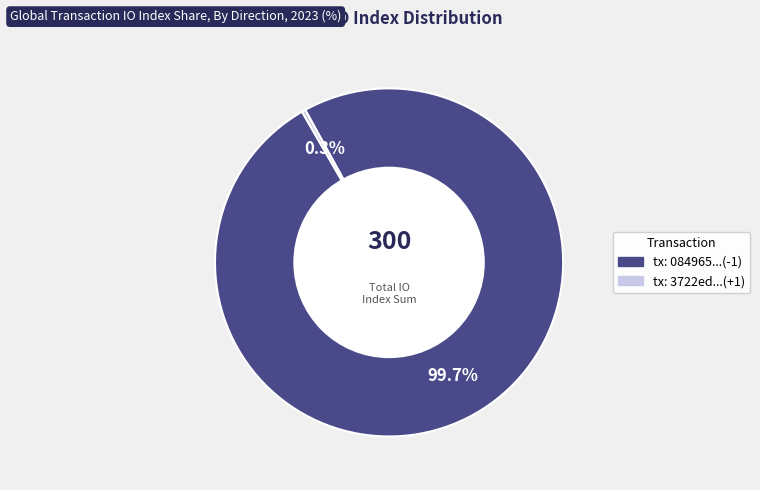

To the nearest percent, what is the average slice percentage?

50%